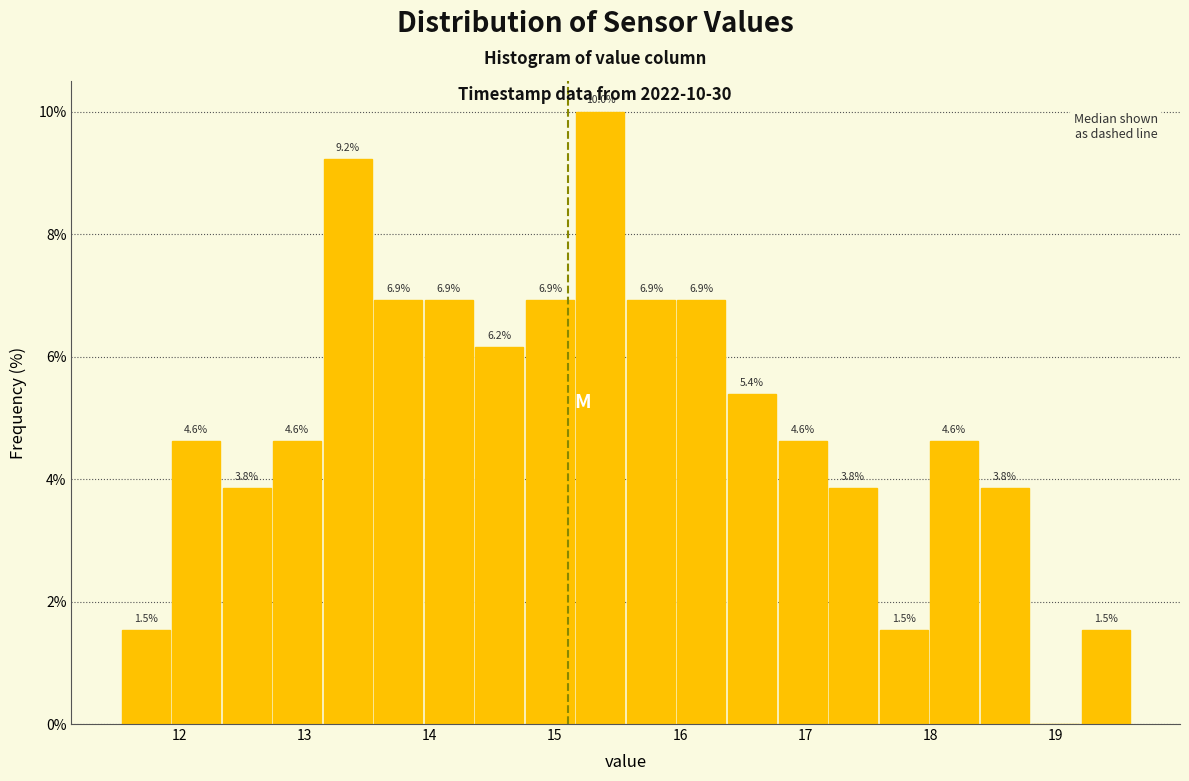

Which range on the x-axis has the tallest bar?

15.2 to 15.6